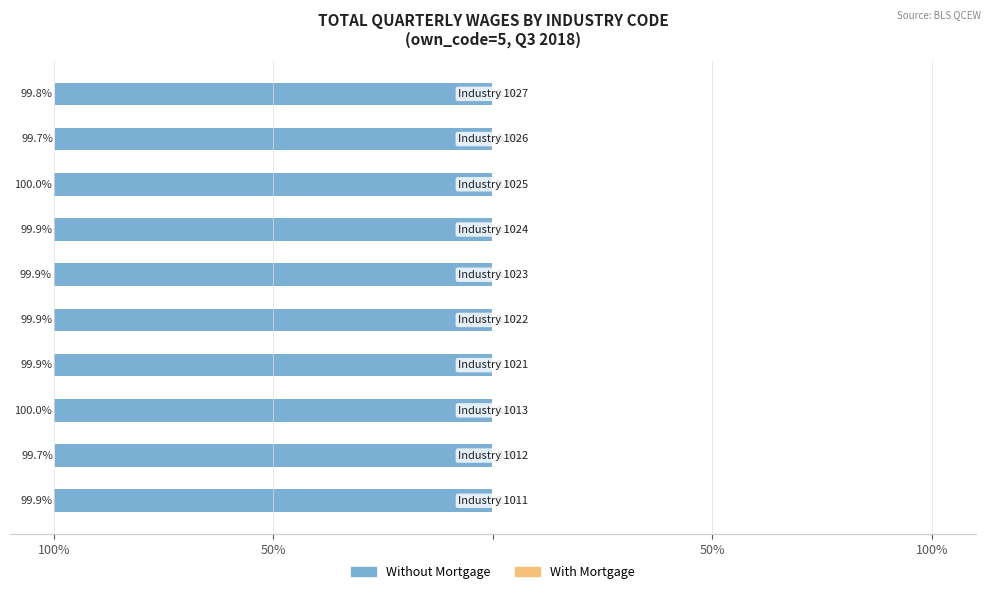

Reading left to right, what are all the values shown in this chart?

Without Mortgage: -99.9	-99.7	-100.0	-99.9	-99.9	-99.9	-99.9	-100.0	-99.7	-99.8
With Mortgage: 0.1	0.3	0.0	0.1	0.1	0.1	0.1	0.0	0.3	0.2